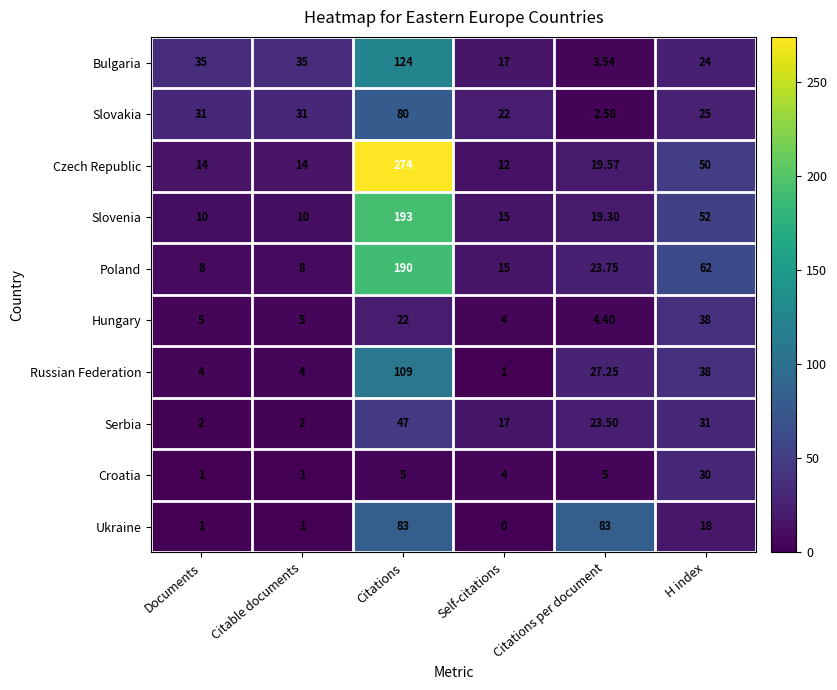

Which series has the largest total across all categories?

Czech Republic